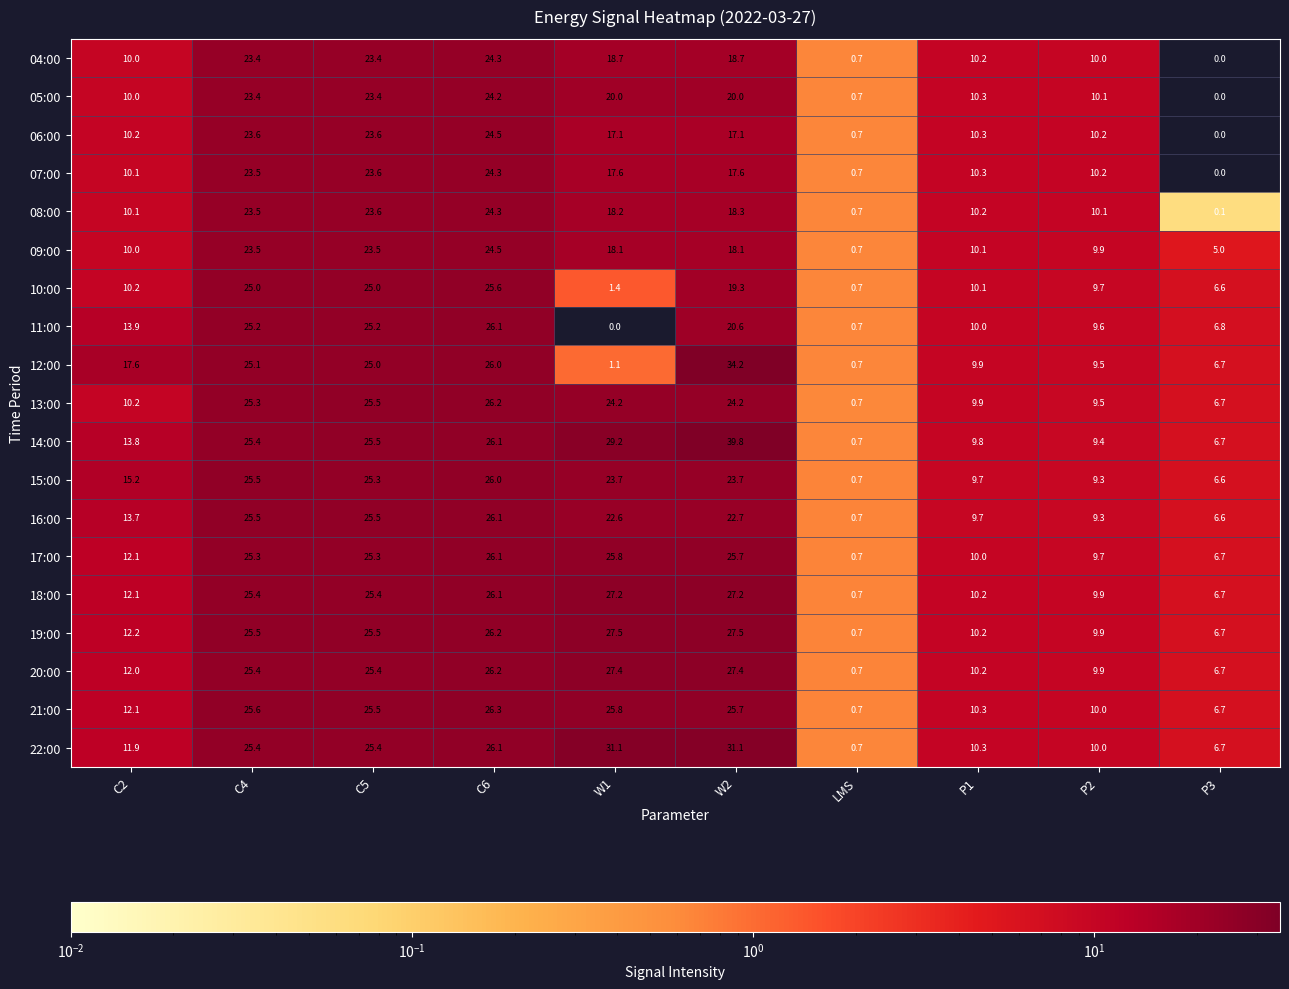

Which category has the highest value in the 10:00 series?

C6